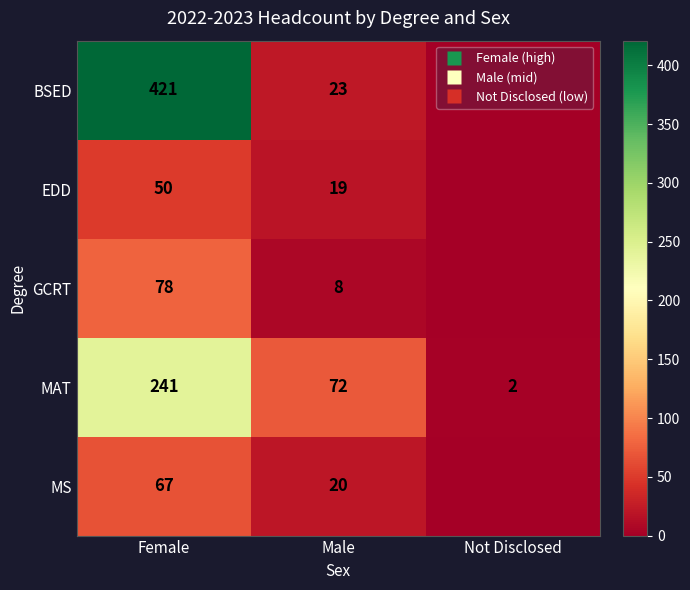

What is the difference between the second highest and minimum values in the EDD series?

19